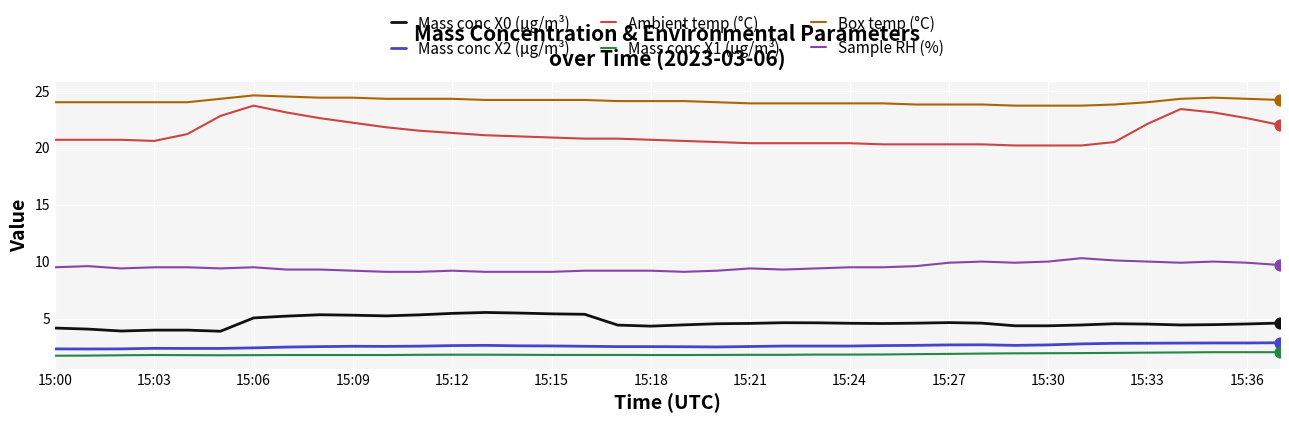

At how many categories does at least one series exceed 18?

38